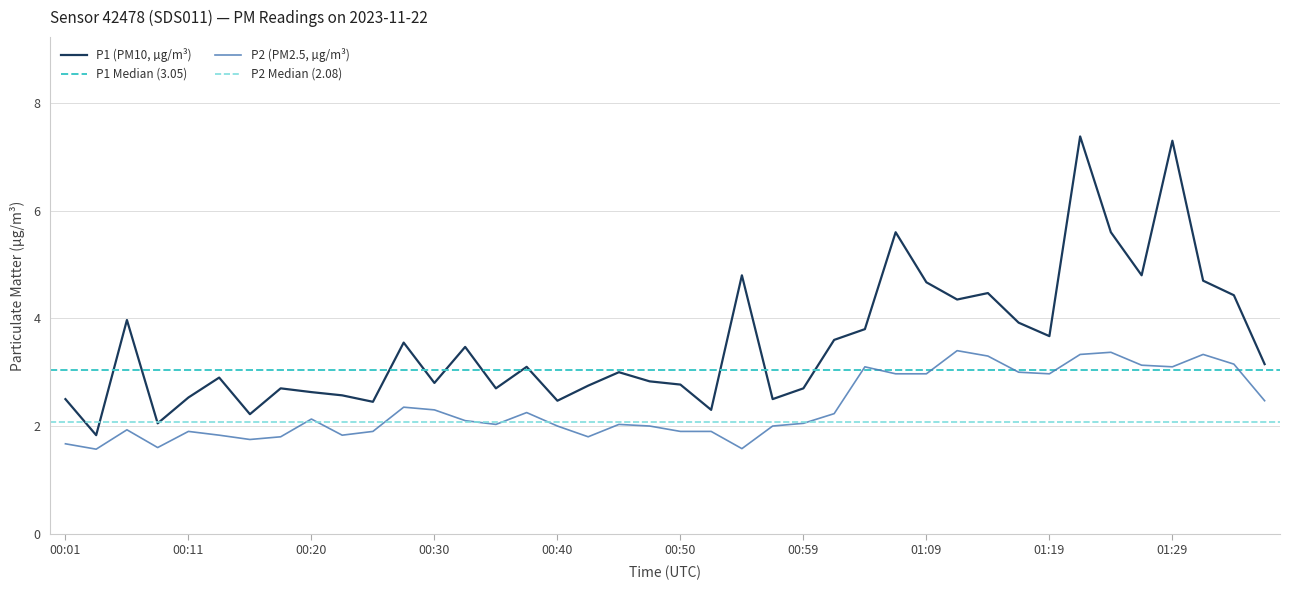

Where does the P2 series first go above 2?

00:20